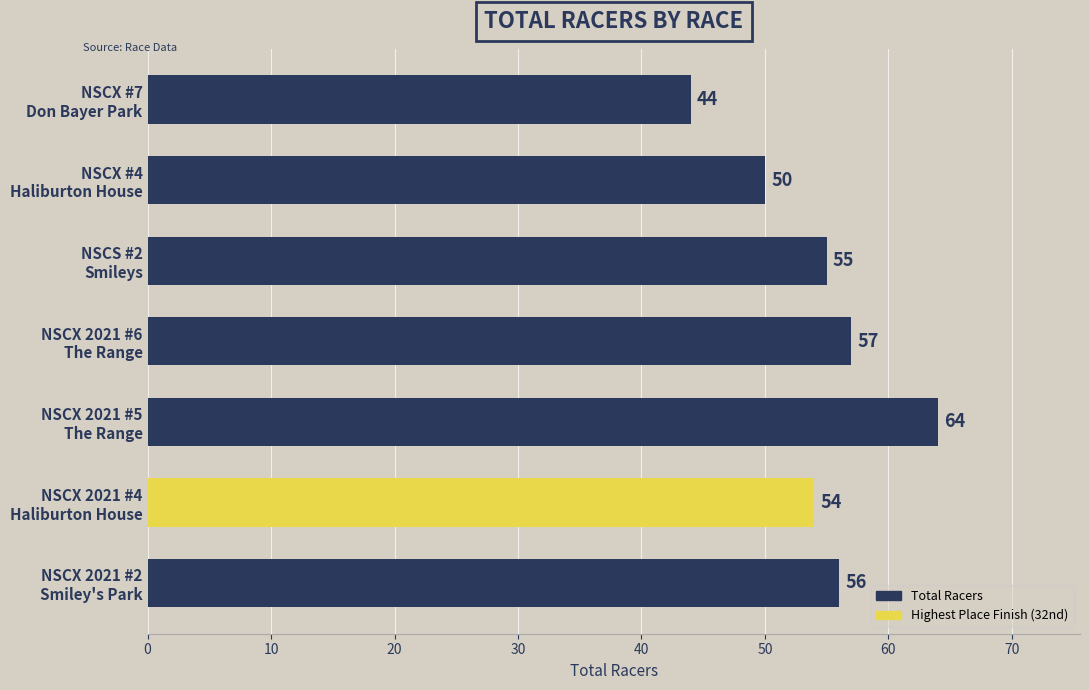

What is the greatest value displayed?

64